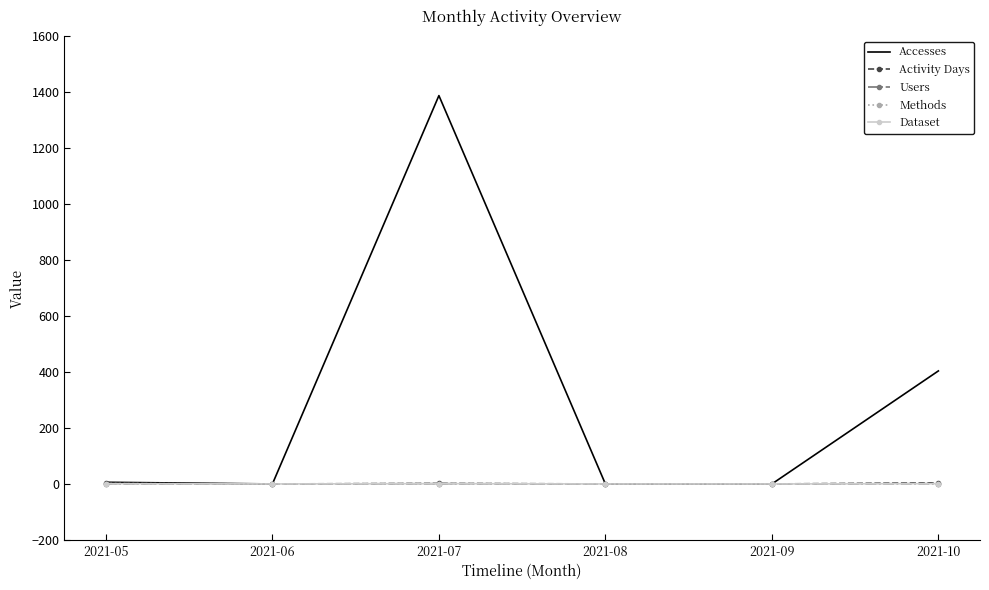

The Dataset series shows 1 at 2021-07. True or false?

True